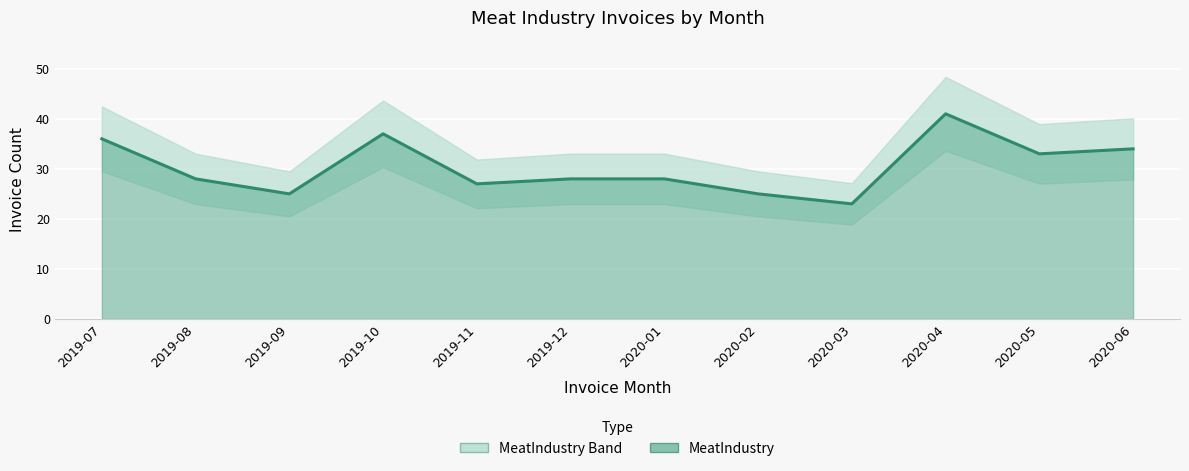

What is the minimum value shown in the chart?

23